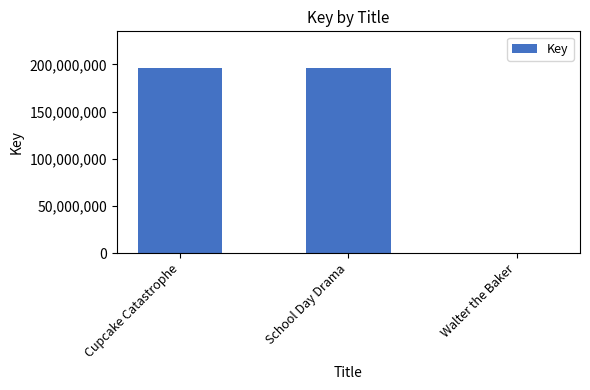

What is the greatest value displayed?

195864046